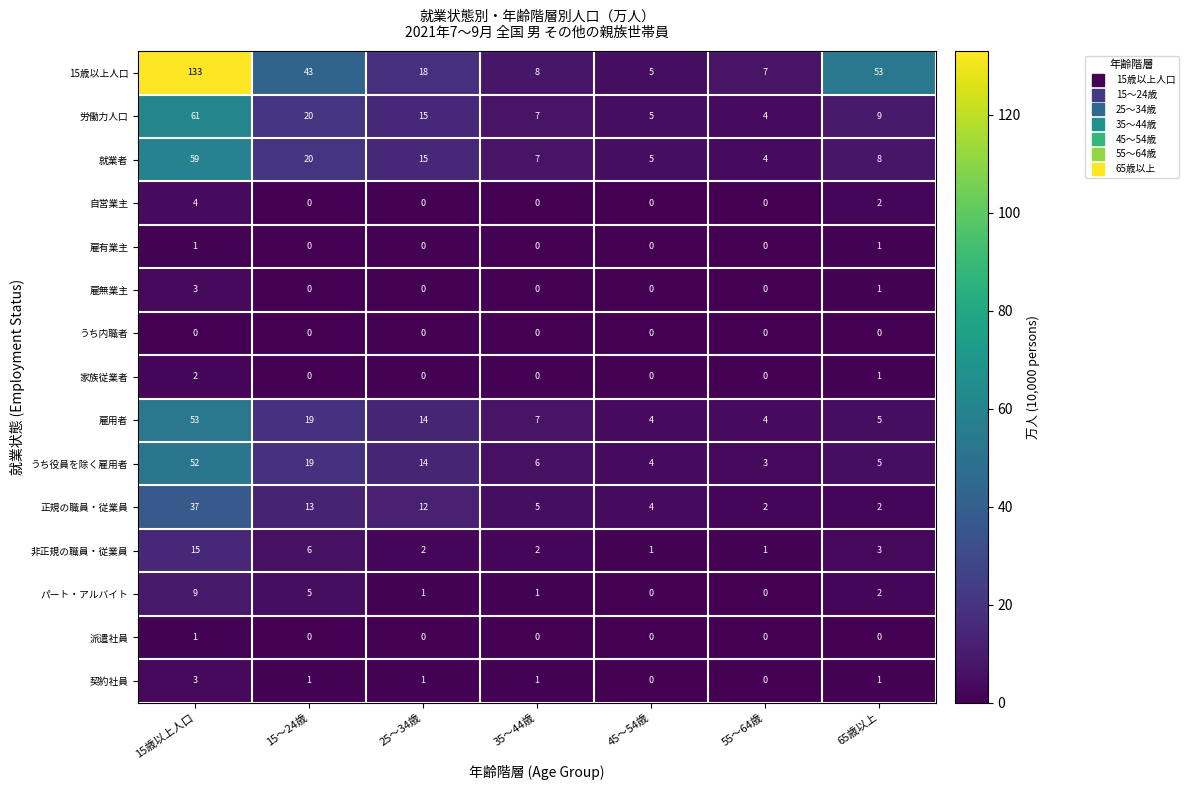

At which label is 家族従業者 closest to 1?

65歳以上